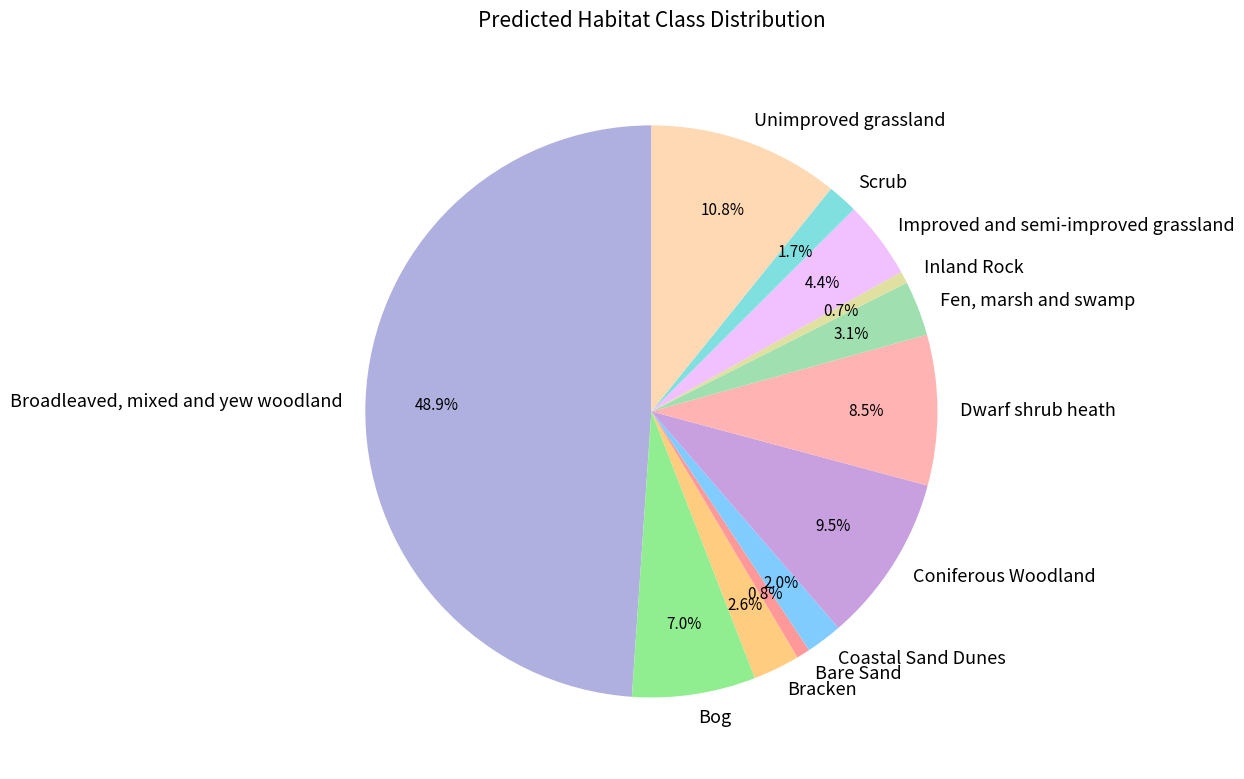

Does Scrub represent more than half of the total?

No